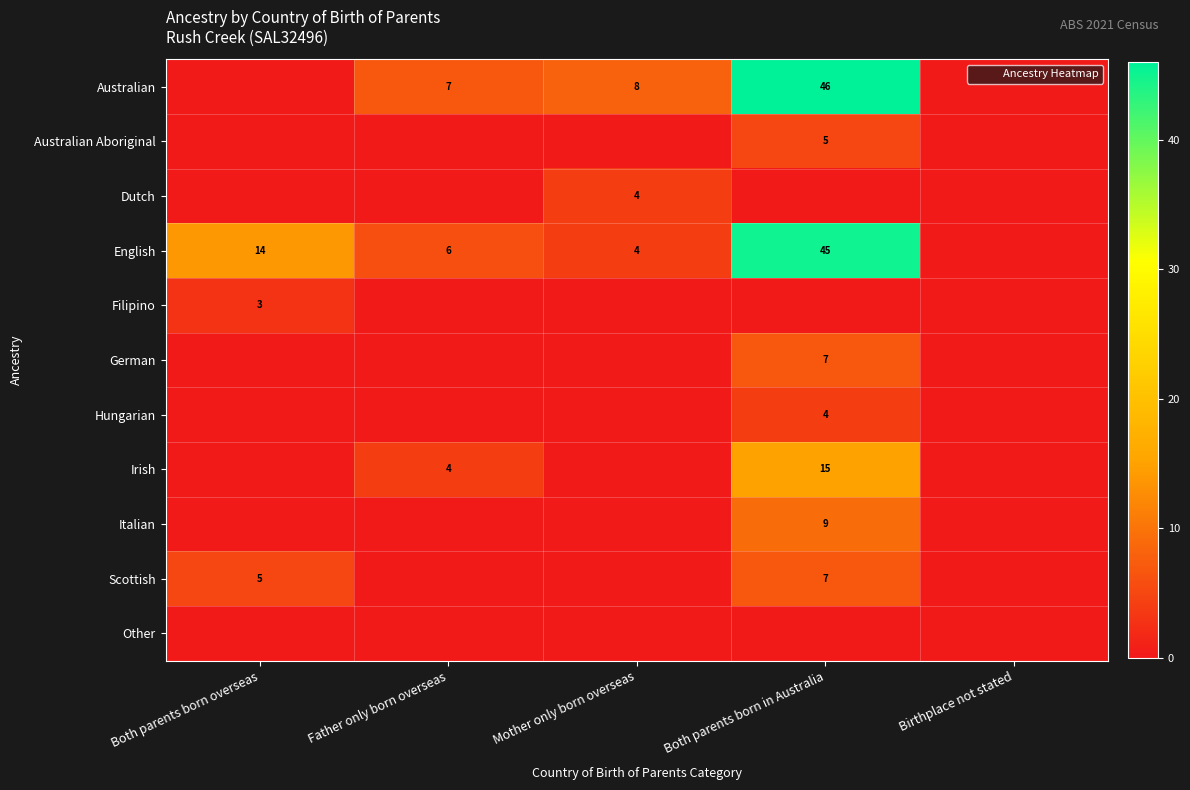

The Scottish series shows 10 at Both parents born in Australia. True or false?

False